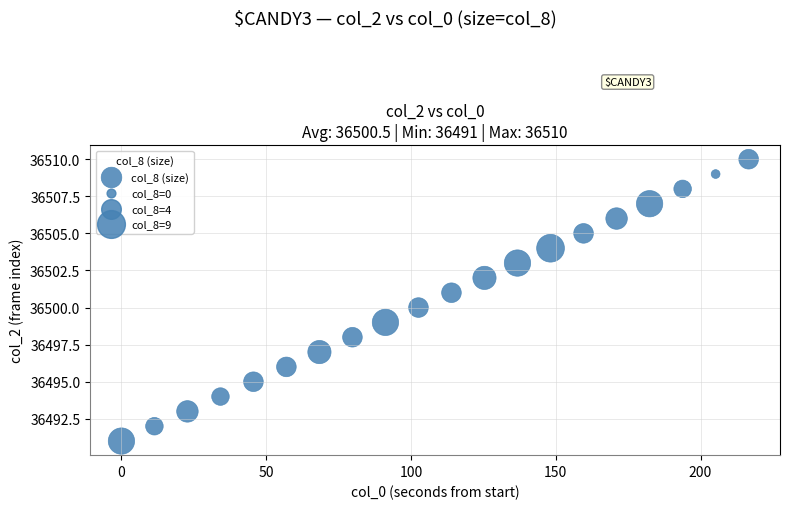

What is the range of Y values (max minus min)?

19